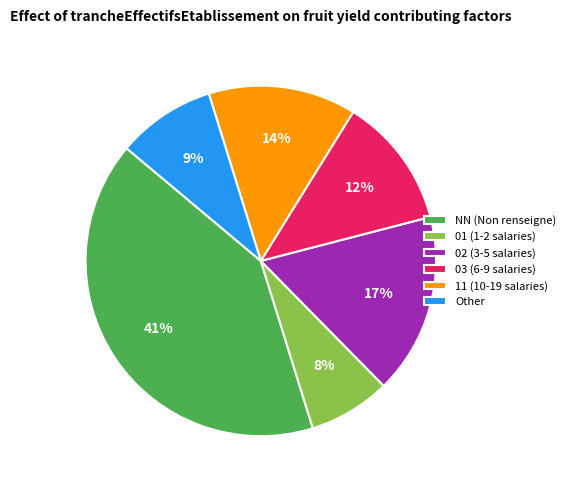

What percentage is the 11 slice, to the nearest percent?

14%